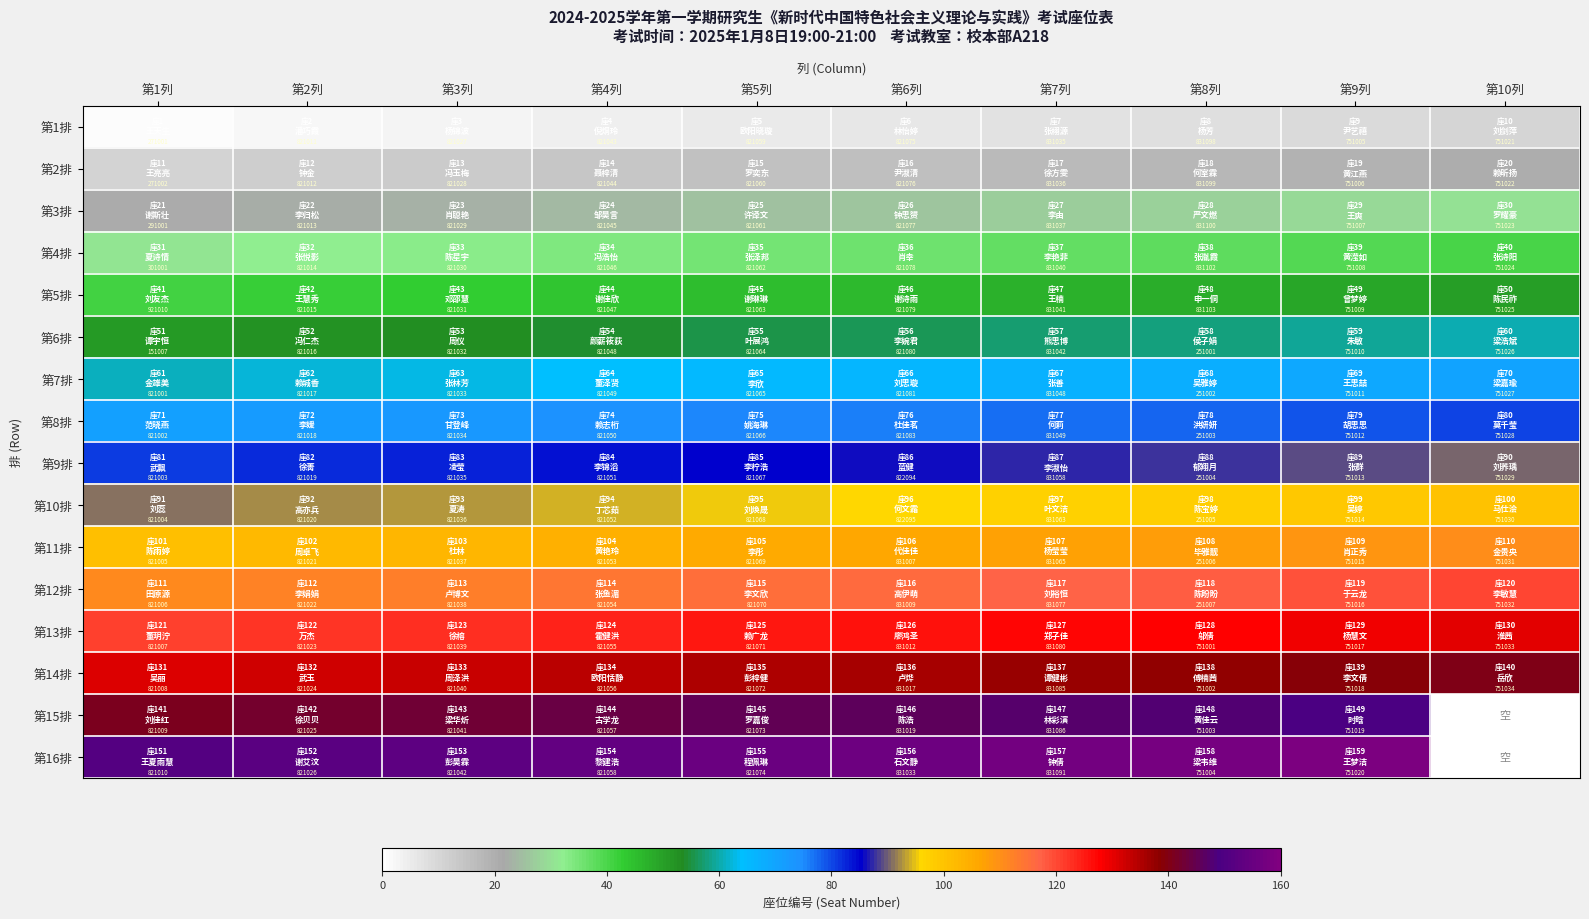

At how many categories does at least one series exceed 78?

10